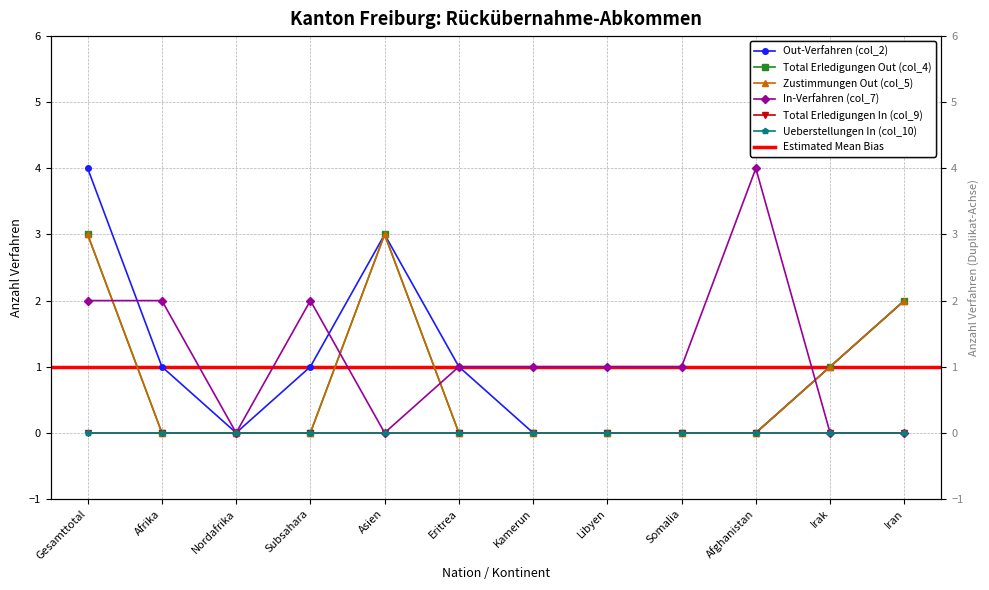

The Total Erledigungen Out (col_4) series shows 0 at Subsahara. True or false?

True